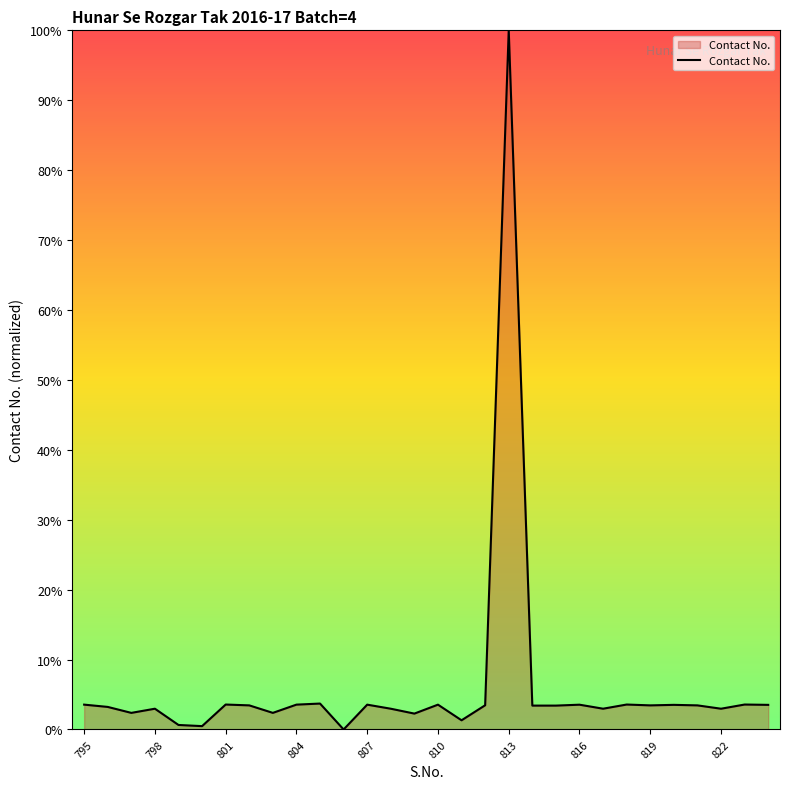

What is the difference between the maximum and minimum values?

100.0